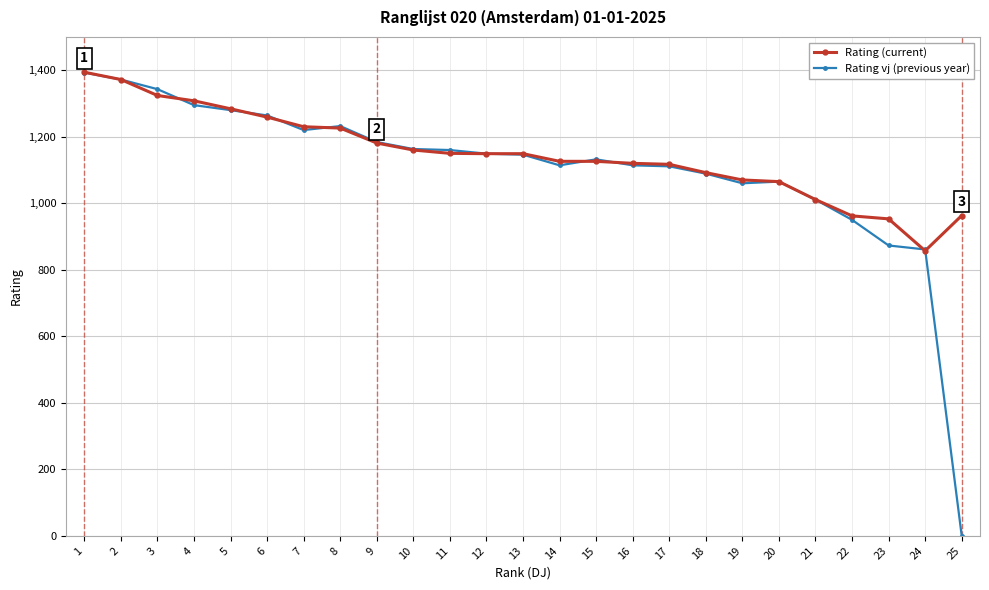

What is the maximum value shown in the chart?

1394